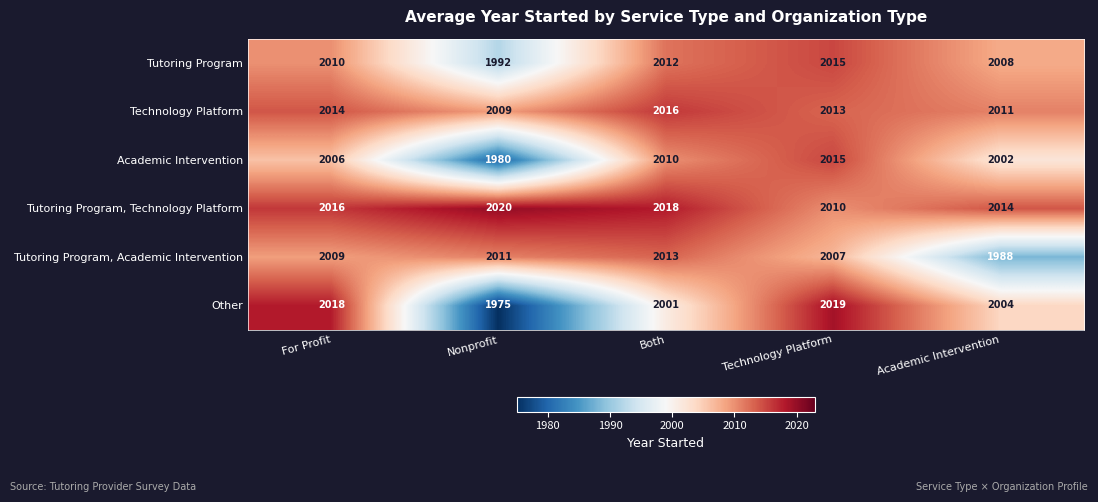

What is the average value of the Other series?

2003